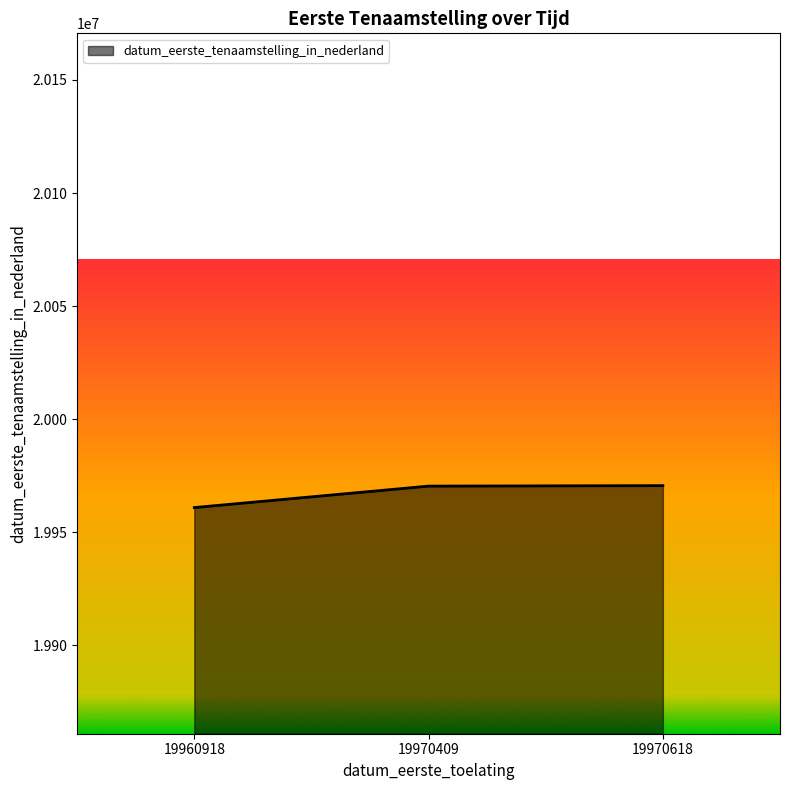

Between 19970618 and 19960918, which is larger?

19970618